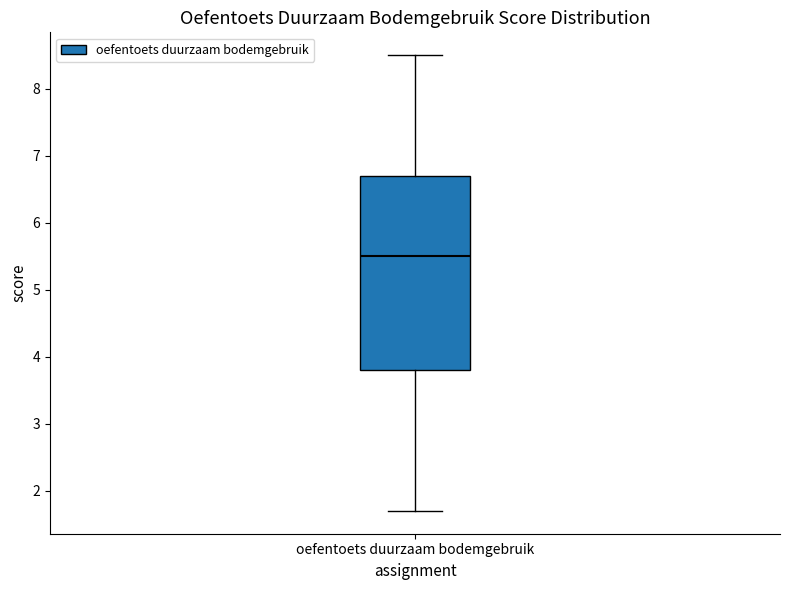

Transcribe this box plot: give where the median line is, the range the box spans, and where the two whiskers end, as read against the y-axis. The values are not printed on the chart, so give them approximately, as read against the axis.

median 5.5, box 3.8 to 6.7, whiskers 1.7 to 8.5